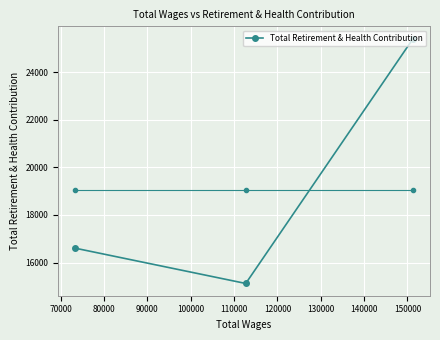

What is the greatest value displayed?

25408